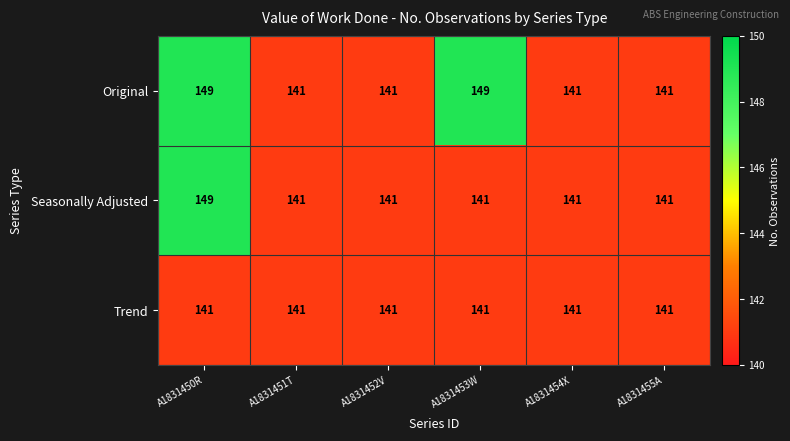

Count the Original values in the range 141 to 149.

6